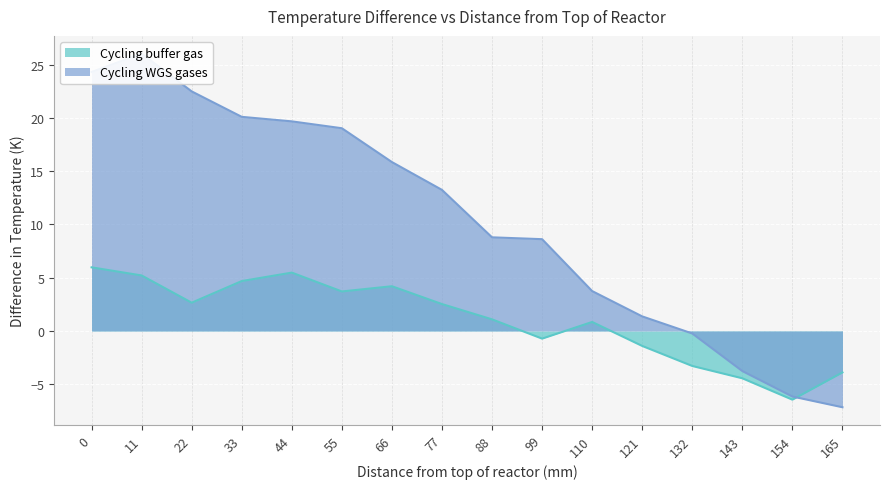

List the series in order of their overall mean, lowest first.

Cycling buffer gas, Cycling WGS gases